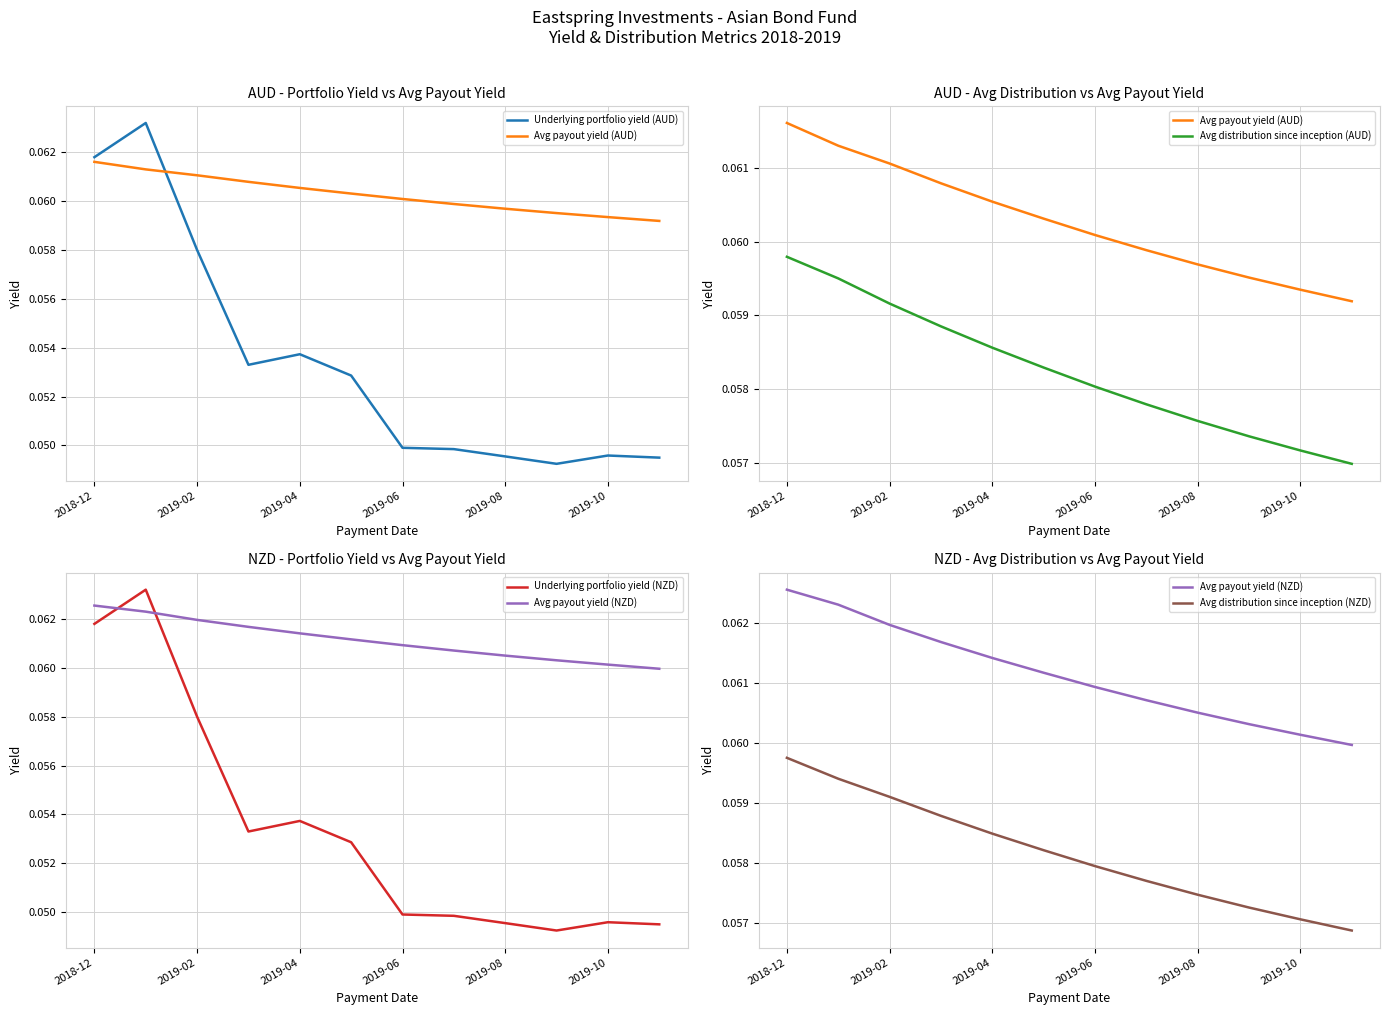

Is the value of Avg payout yield (AUD) at 2019-08 greater than the value of Underlying portfolio yield (NZD) at 9?

Yes